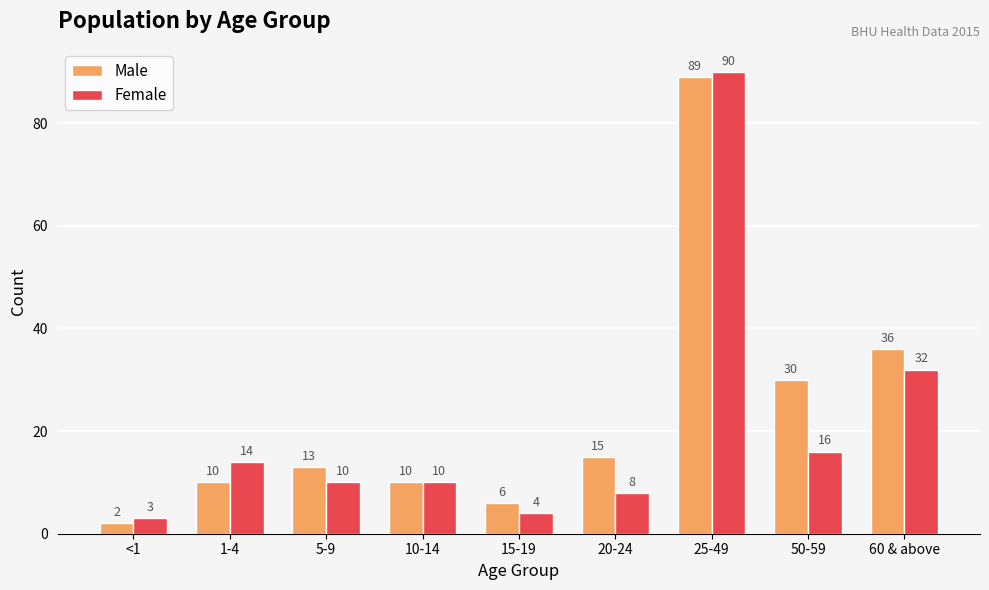

Between 50-59 and 60 & above, which series saw the biggest shift?

Female